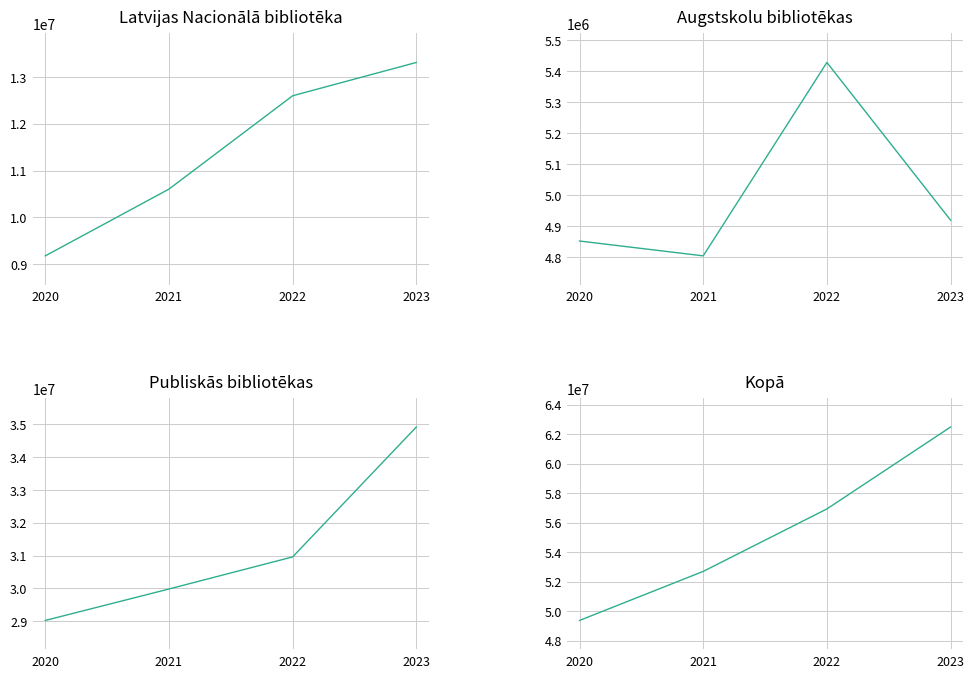

At which category is the sum across all series the highest?

2023